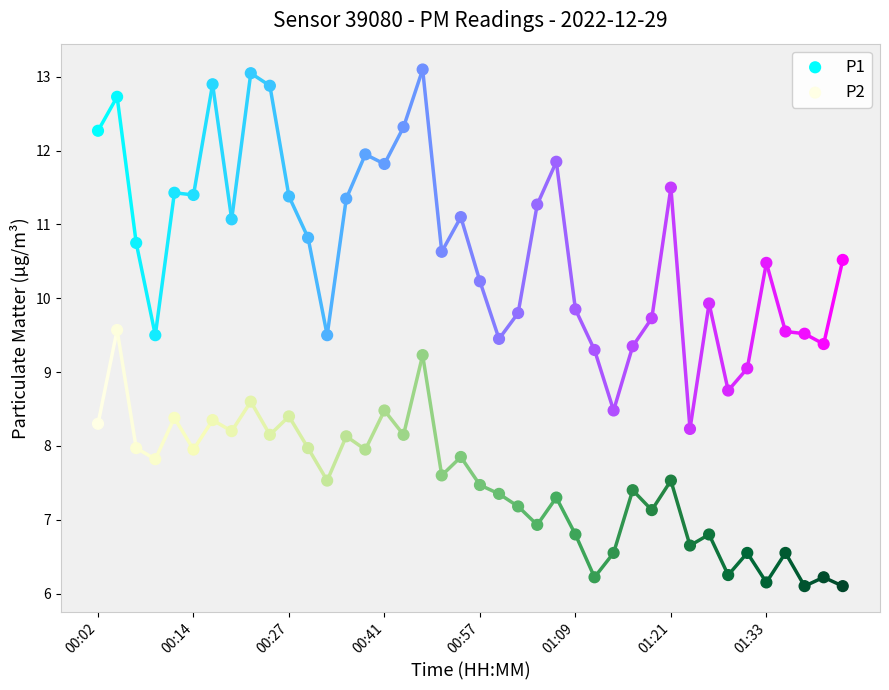

Which series reaches the minimum Y coordinate?

P2